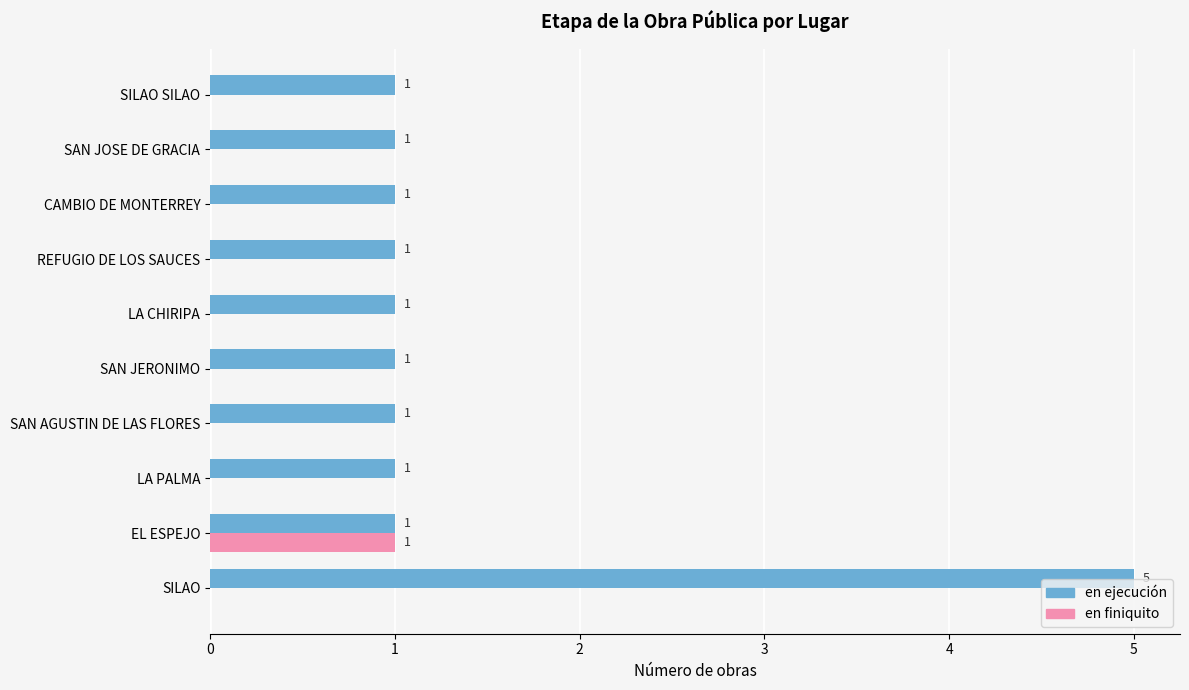

How many en ejecución values are between 1 and 2?

9